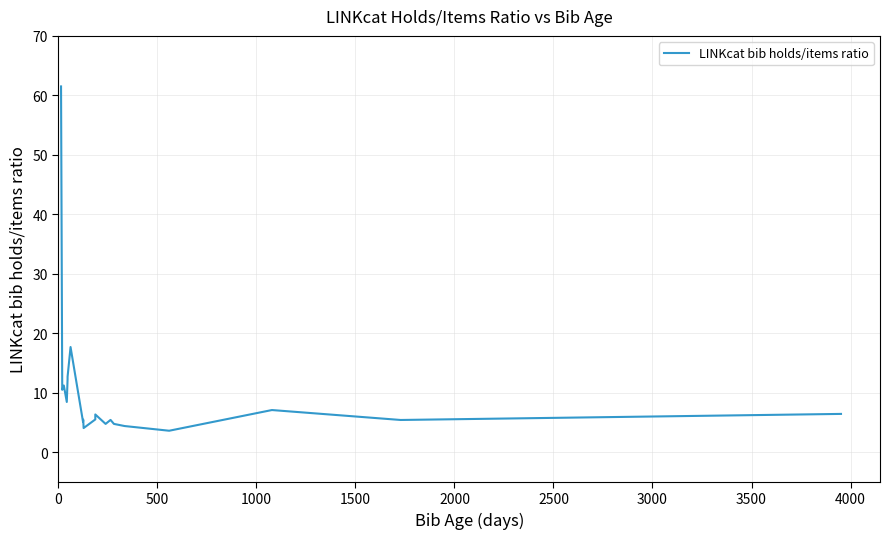

True or false: the data shows 1.2 at 10.

False